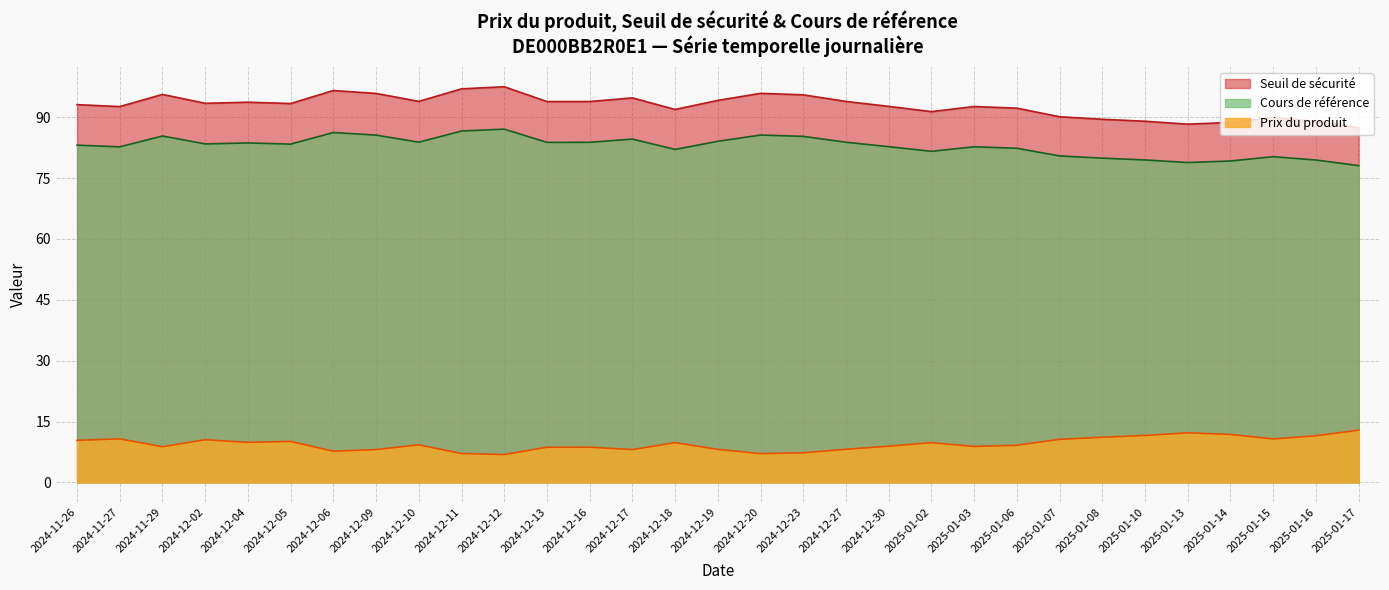

Between 2024-12-05 and 2024-12-18, which is larger?

2024-12-05